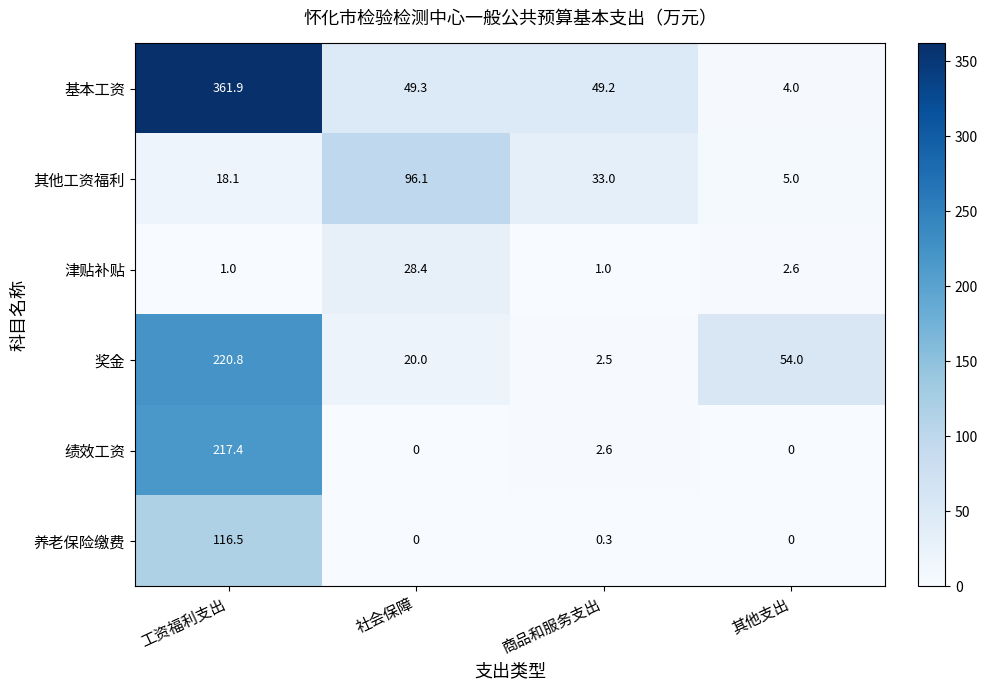

Reading left to right, transcribe all the data shown in this chart.

基本工资: 361.9	49.3	49.2	4.0
其他工资福利: 18.1	96.1	33.0	5.0
津贴补贴: 1.0	28.4	1.0	2.6
奖金: 220.8	20.0	2.5	54.0
绩效工资: 217.4	0.0	2.6	0.0
养老保险缴费: 116.5	0.0	0.3	0.0